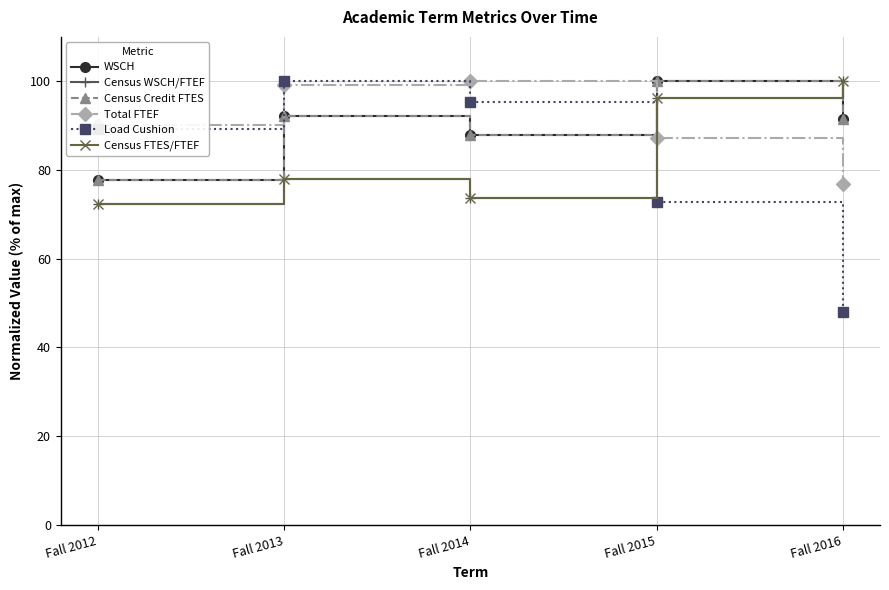

Is this an area chart (filled region under the line)?

No